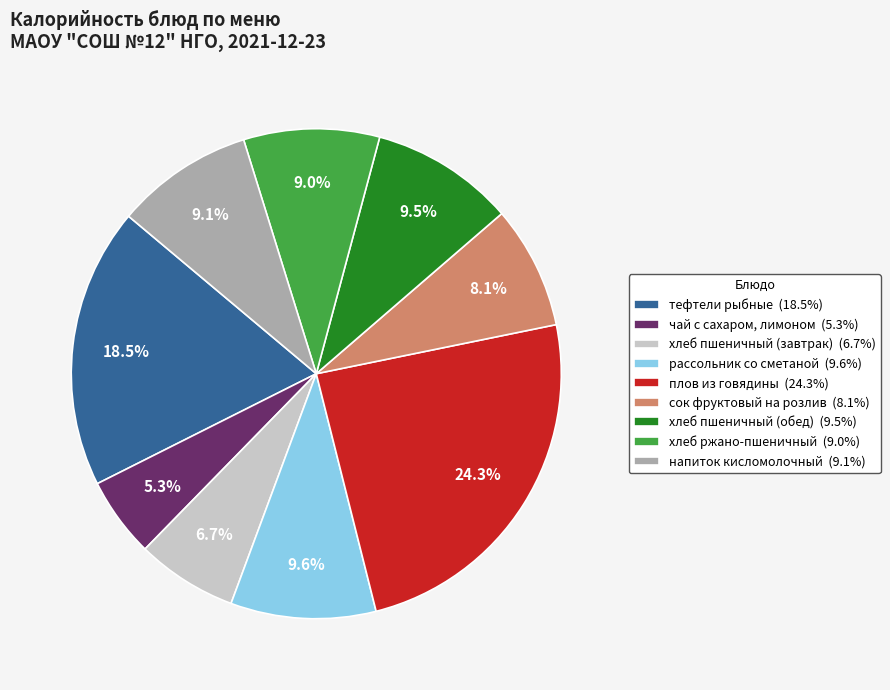

Does any single category account for the majority?

No